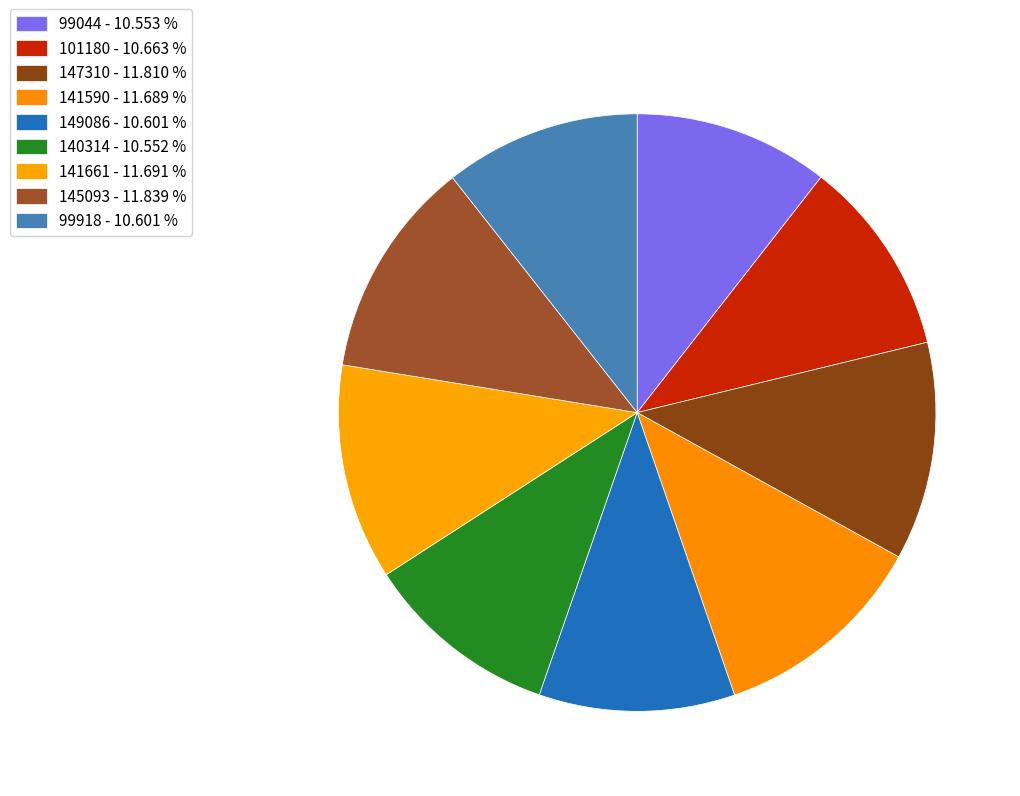

How many slices are in this pie chart?

9